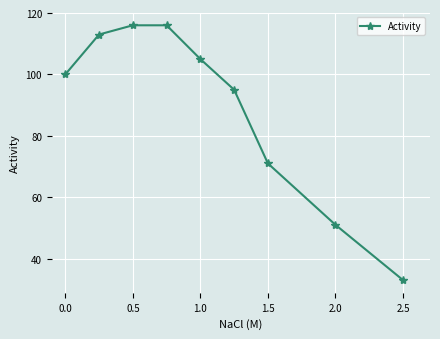

What is the value of the 9th point from the left?

33